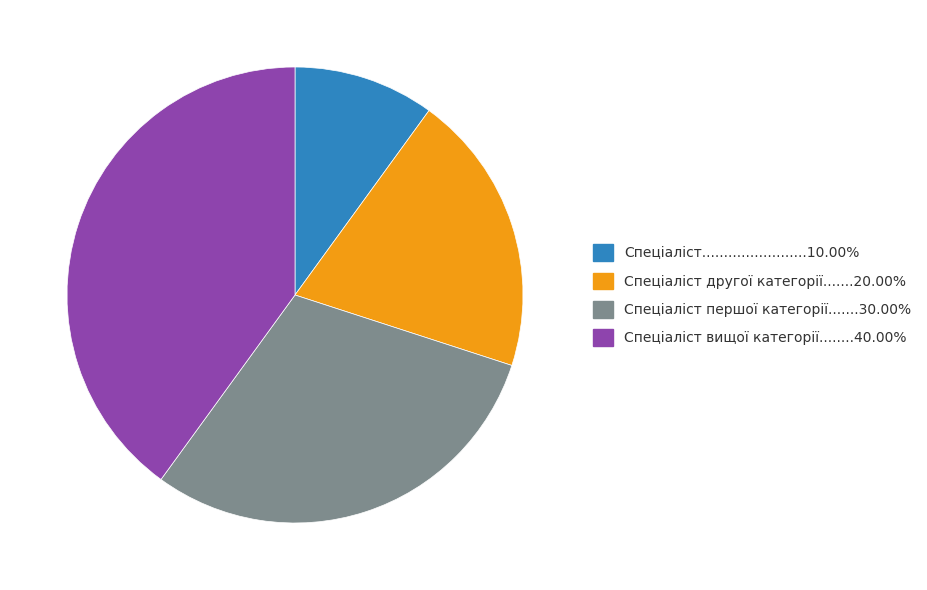

Is there any slice that represents more than half of the pie?

No